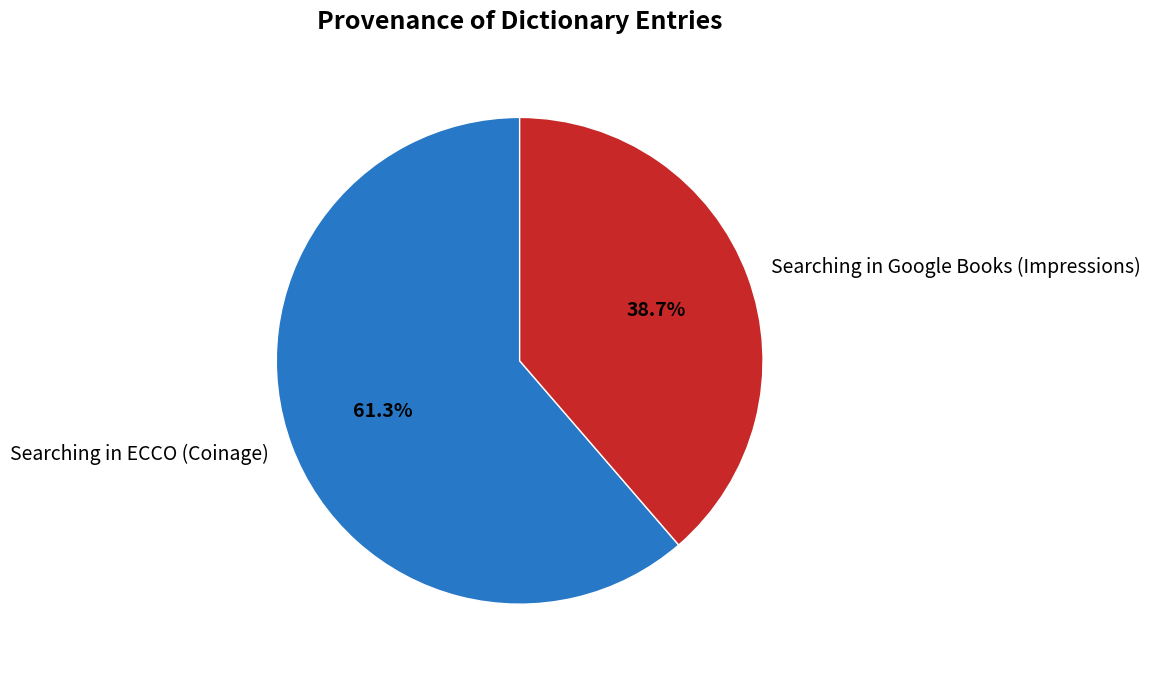

Which slice represents more than half of the pie?

Searching in ECCO (Coinage)